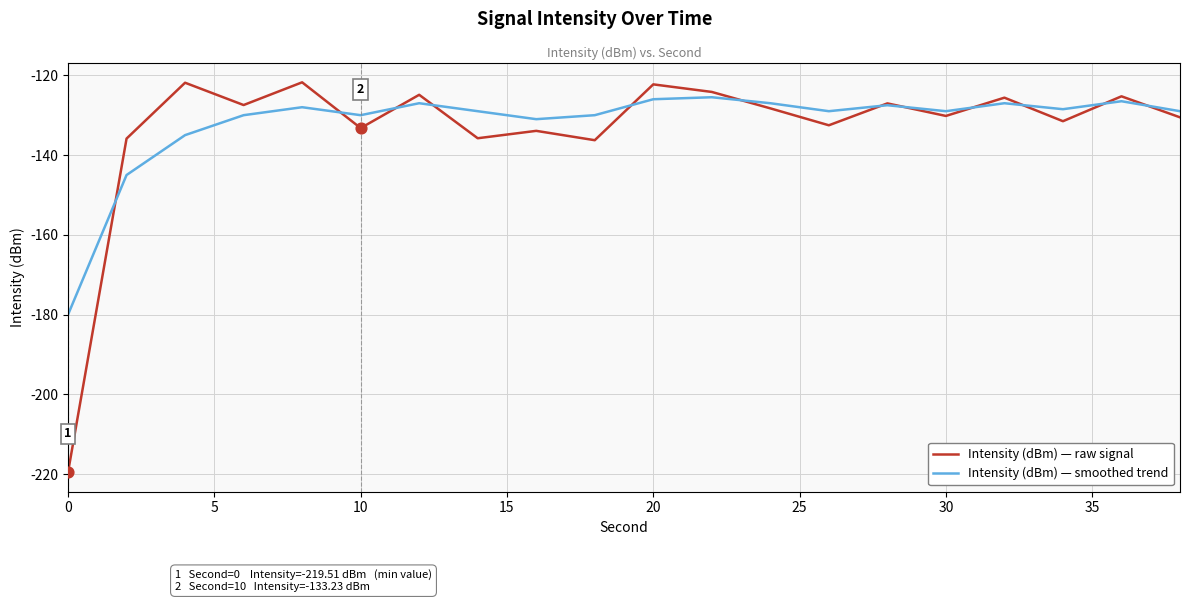

What is the minimum value shown in the chart?

-219.5